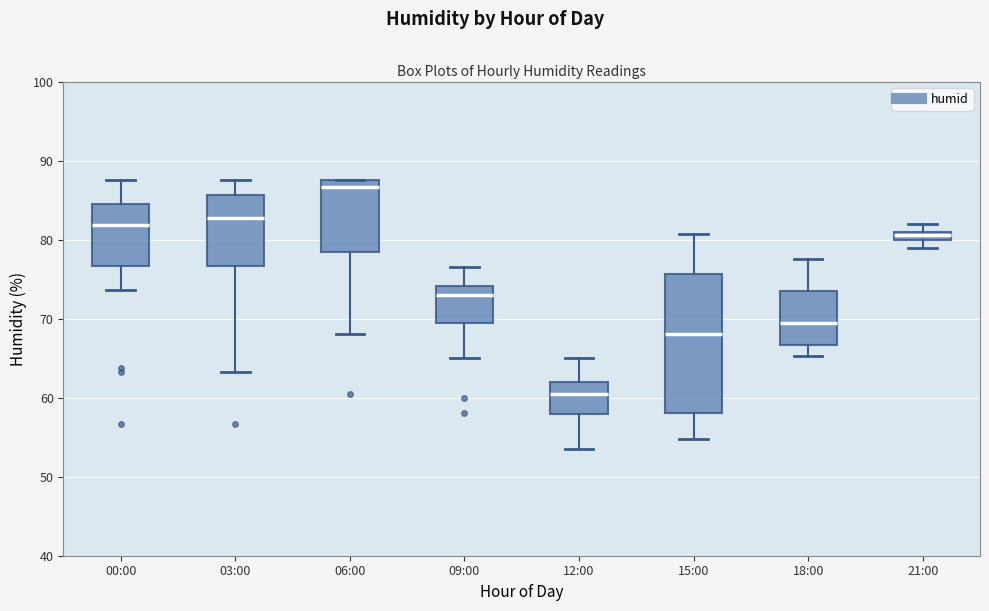

Which box is the tallest, from its lower edge to its upper edge?

15:00